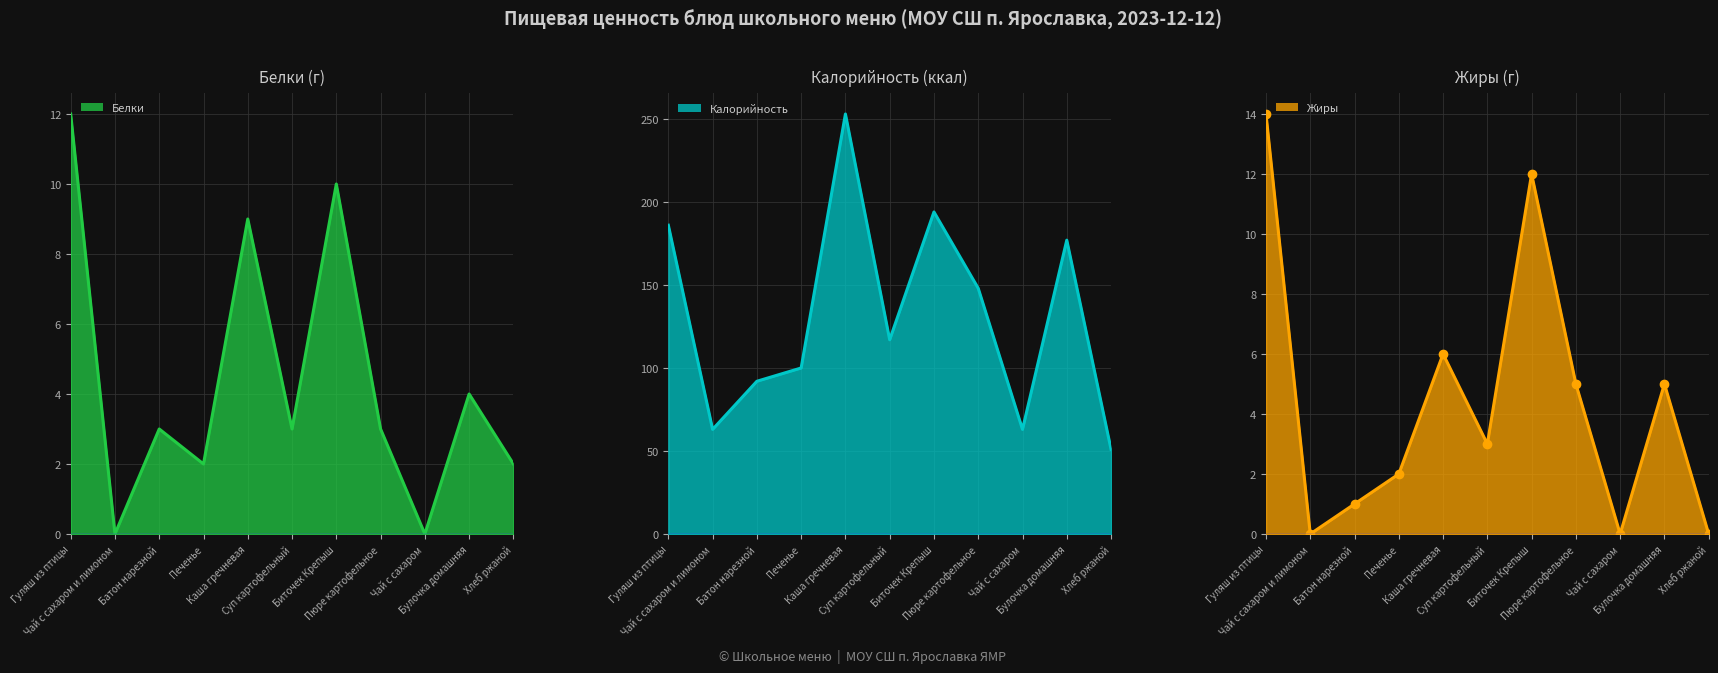

True or false: Белки (line) and Калорийность (line) cross at least once.

False